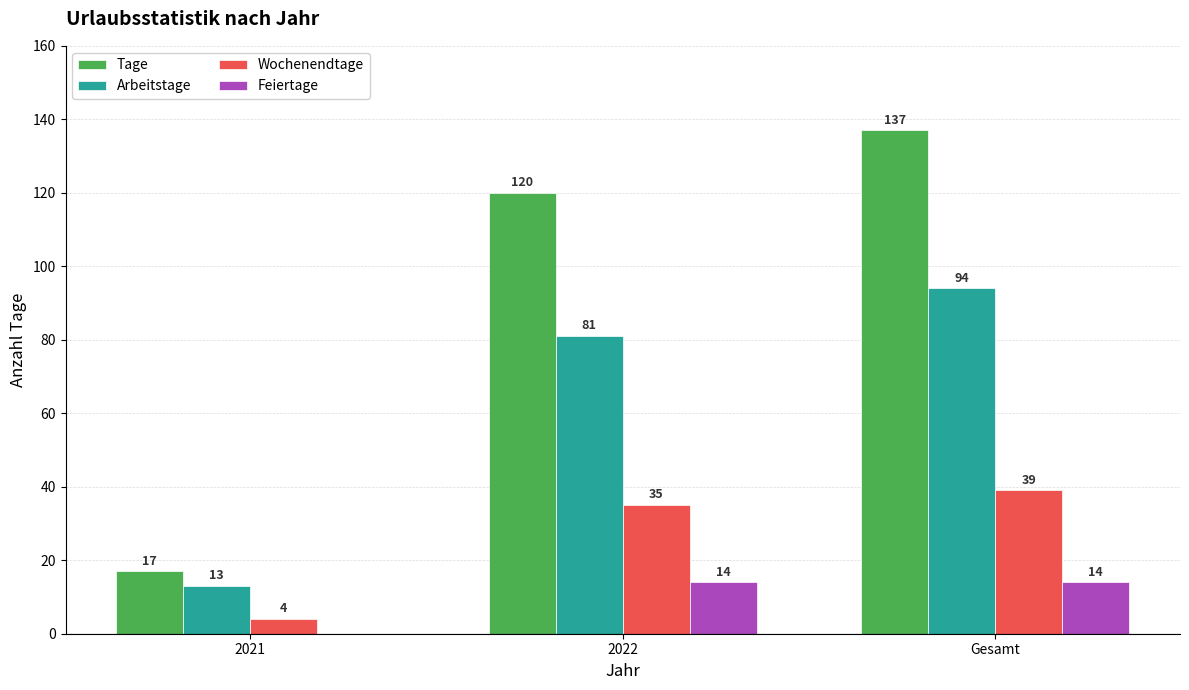

What are all the series names shown in the legend?

Tage, Arbeitstage, Wochenendtage, Feiertage